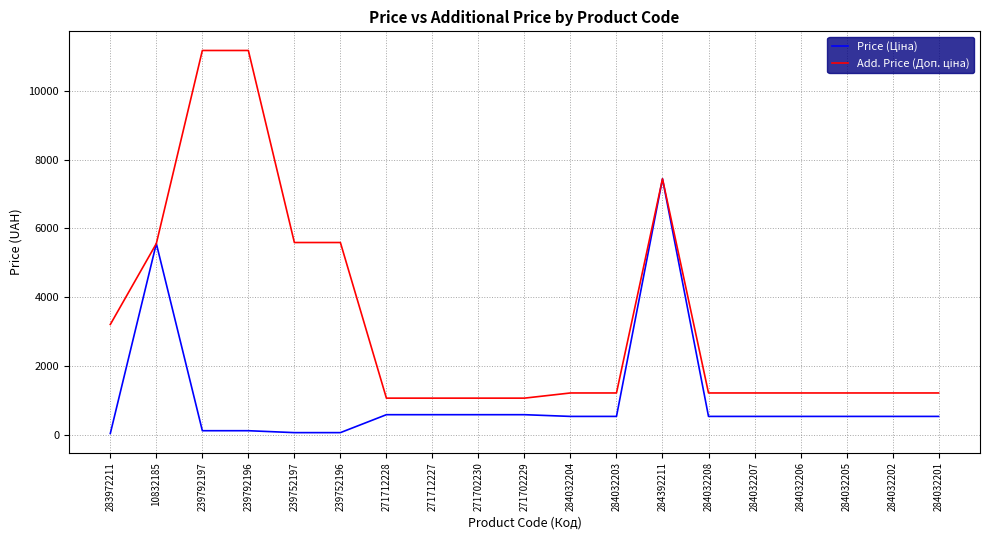

What is the total value across all series at 271712228?

1638.1